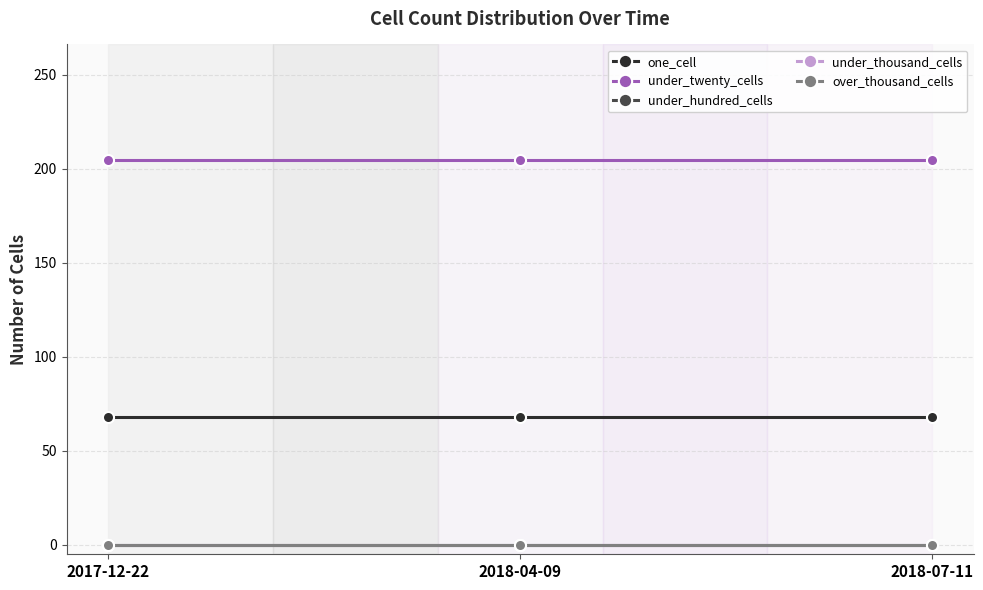

Which series has the largest range (max minus min)?

one_cell